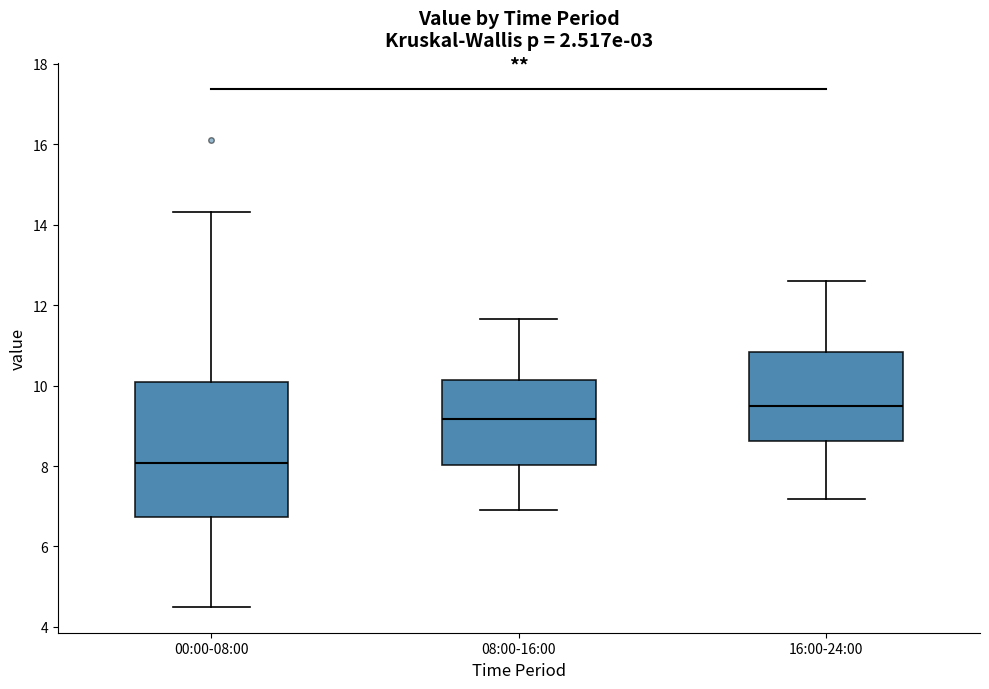

Which box is the tallest, from its lower edge to its upper edge?

00:00-08:00